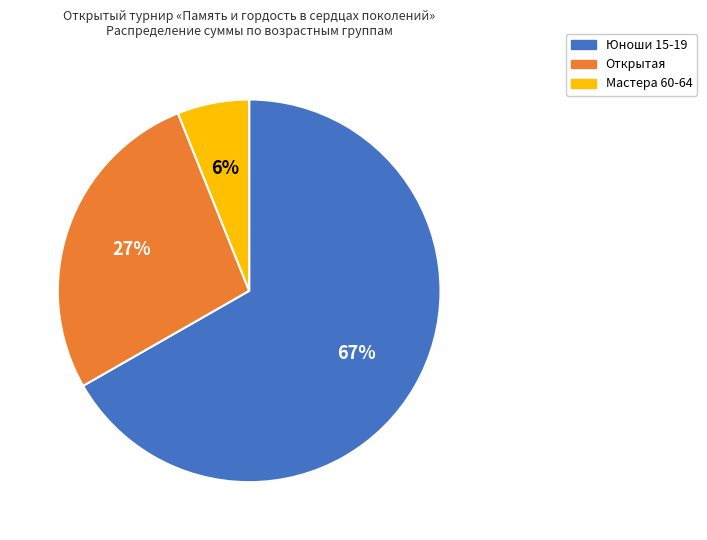

Does any single category account for the majority?

Yes